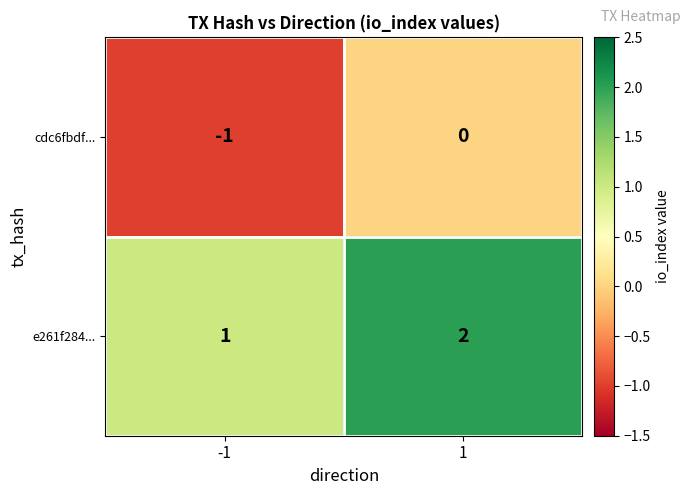

Reading right to left, extract all data points from this chart.

cdc6fbdf...: 1=0	-1=-1
e261f284...: 1=2	-1=1